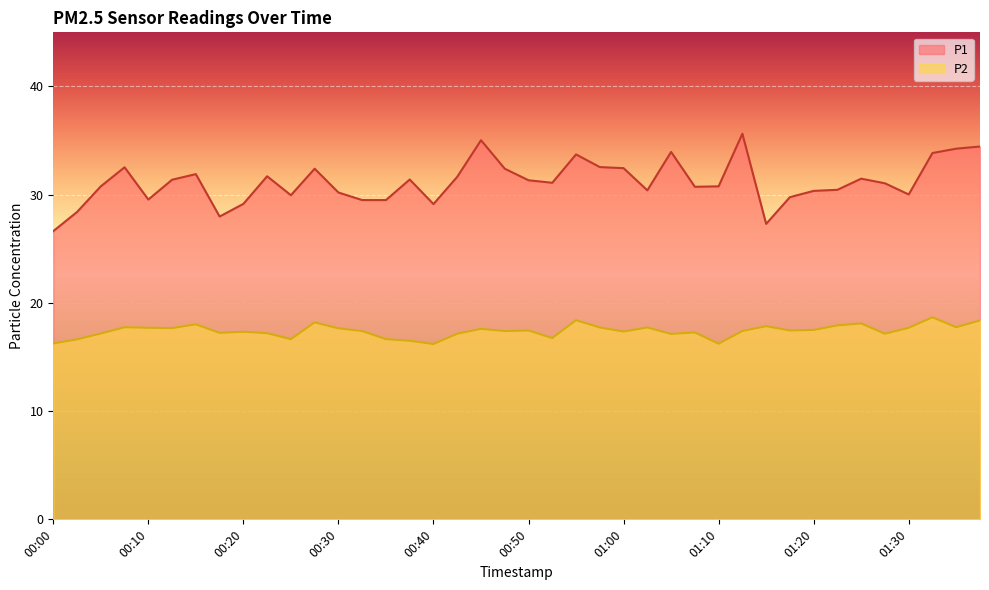

List the series in order of their overall mean, highest first.

P1, P2